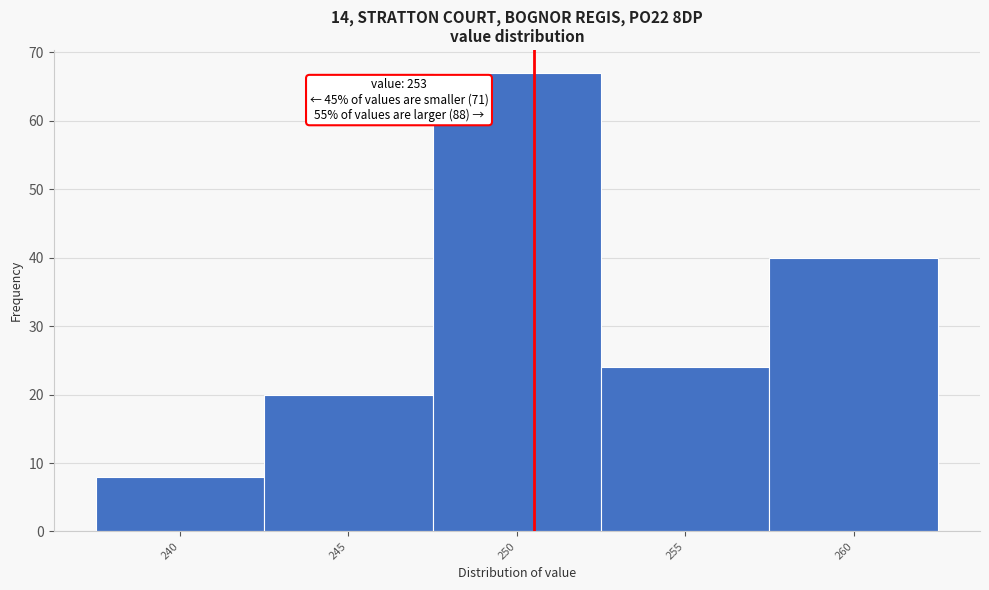

Reading left to right, transcribe all the data shown in this chart.

240=8	245=20	250=67	255=24	260=40